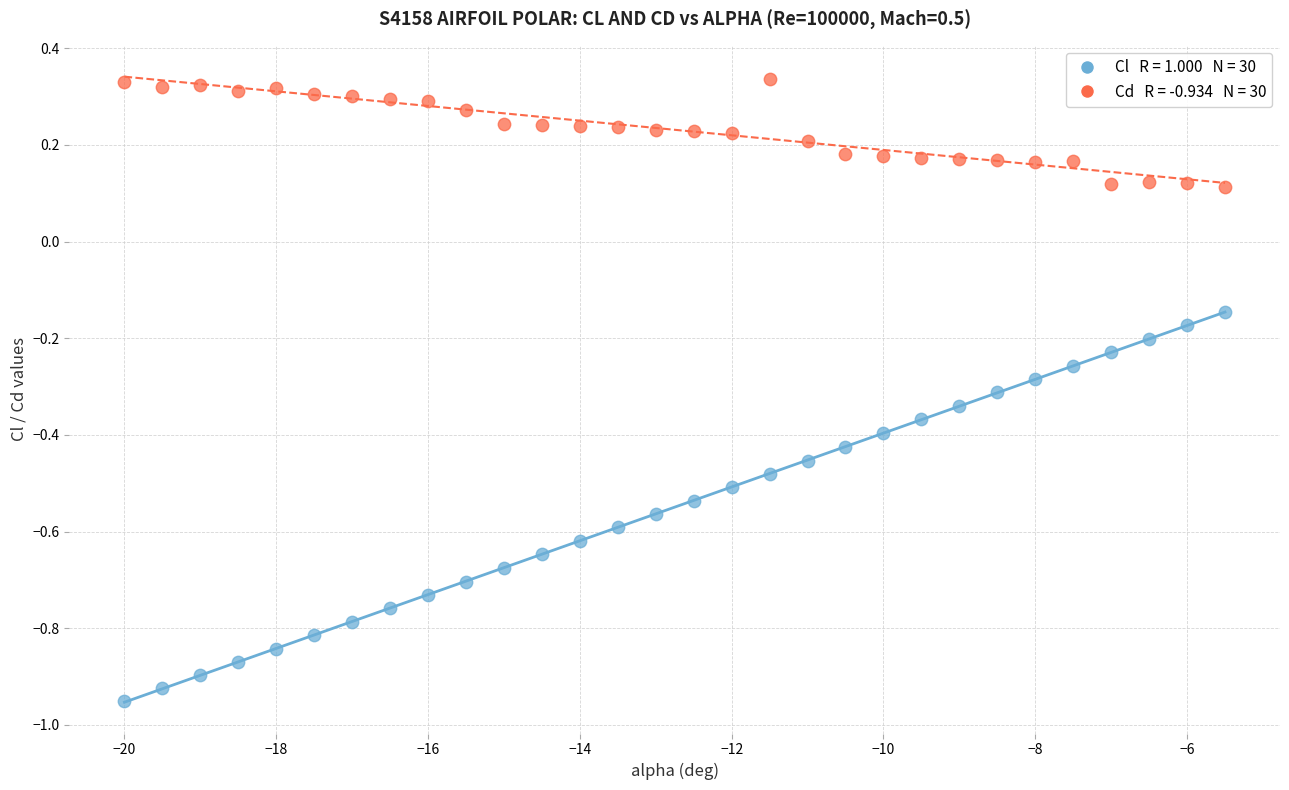

Across all data points, what is the range of X values (max minus min)?

14.5